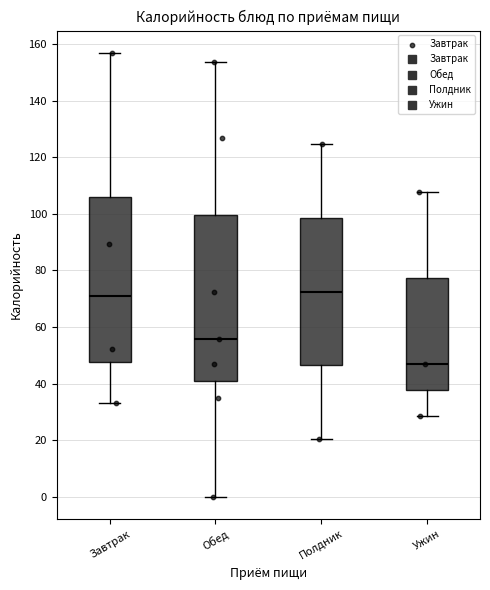

Where is the lower edge of the box for Обед on the y-axis? The values are not printed on the chart, so give them approximately, as read against the axis.

40